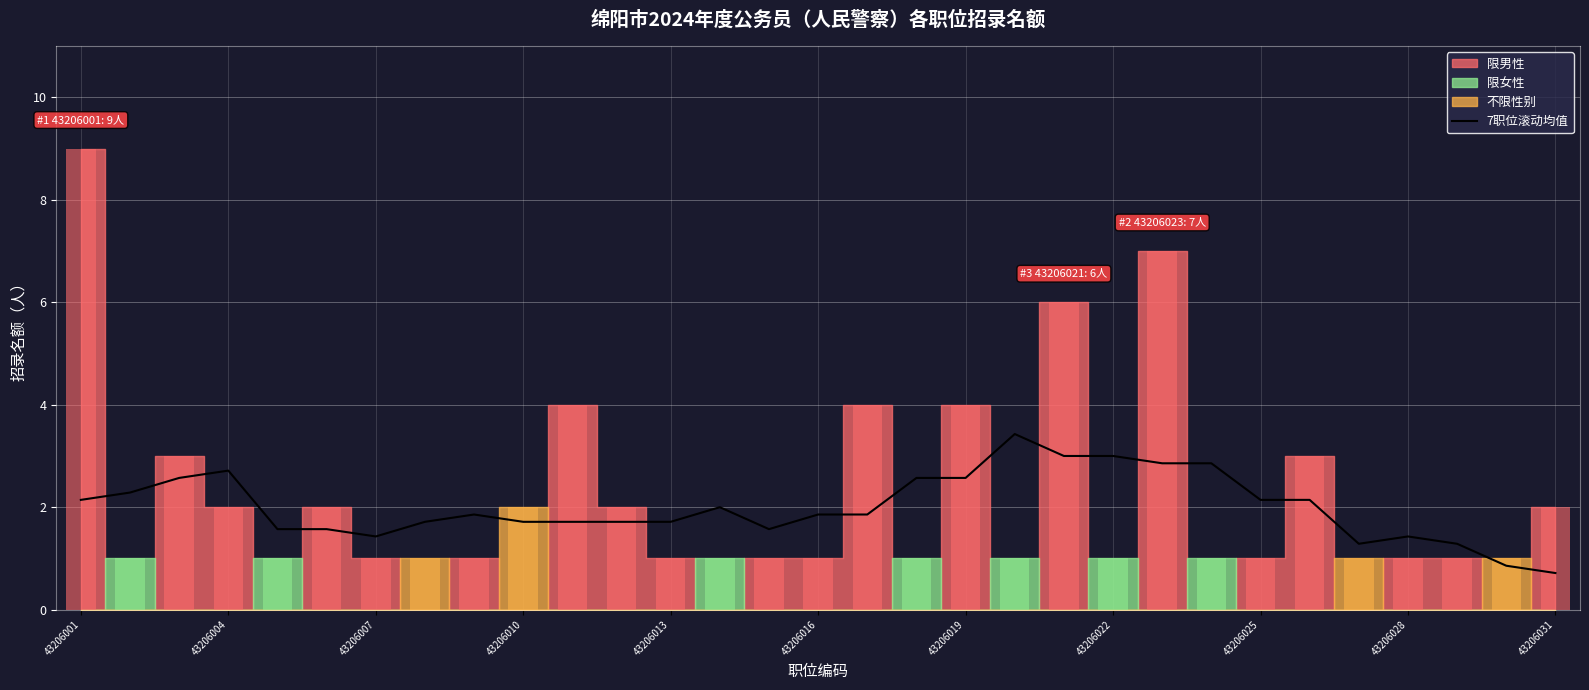

What is the minimum value shown in the chart?

0.7